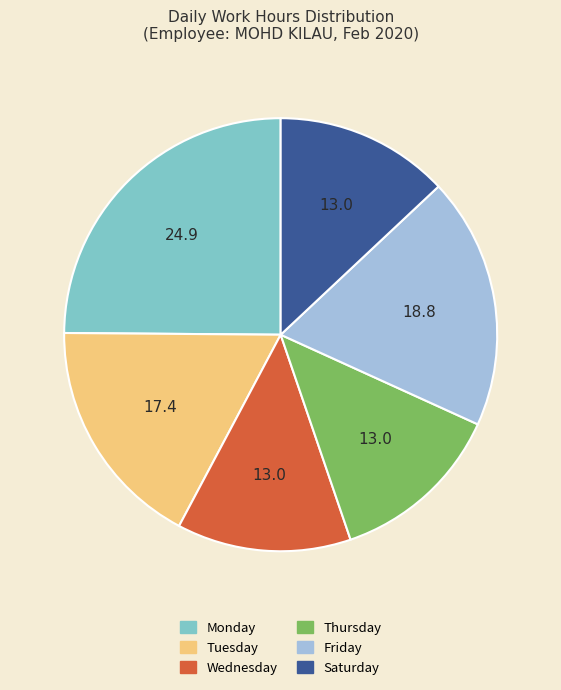

Is there a majority slice in this chart?

No